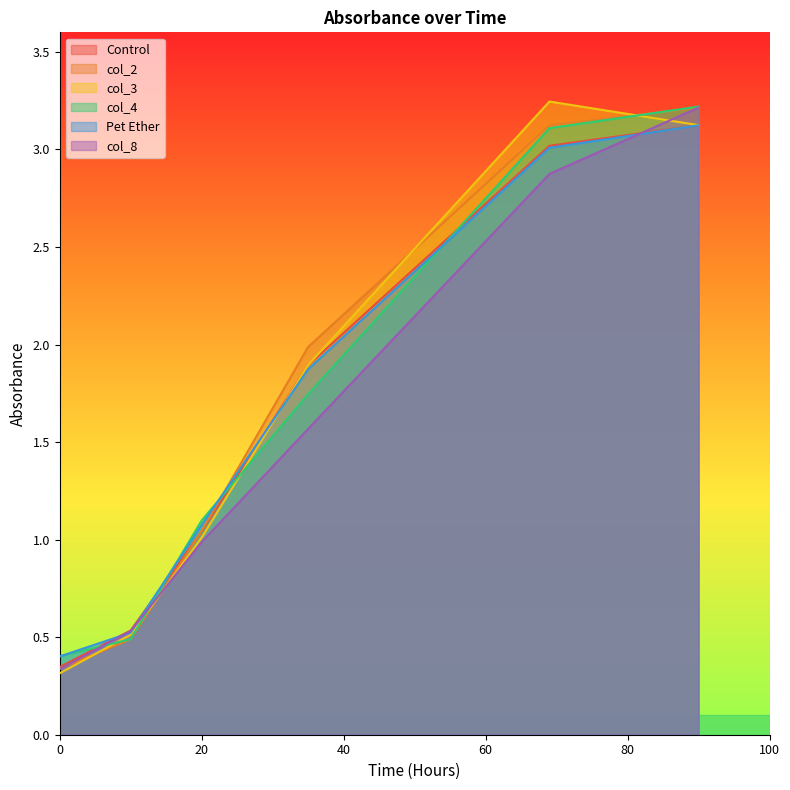

How many times do col_2 and col_8 cross each other?

3